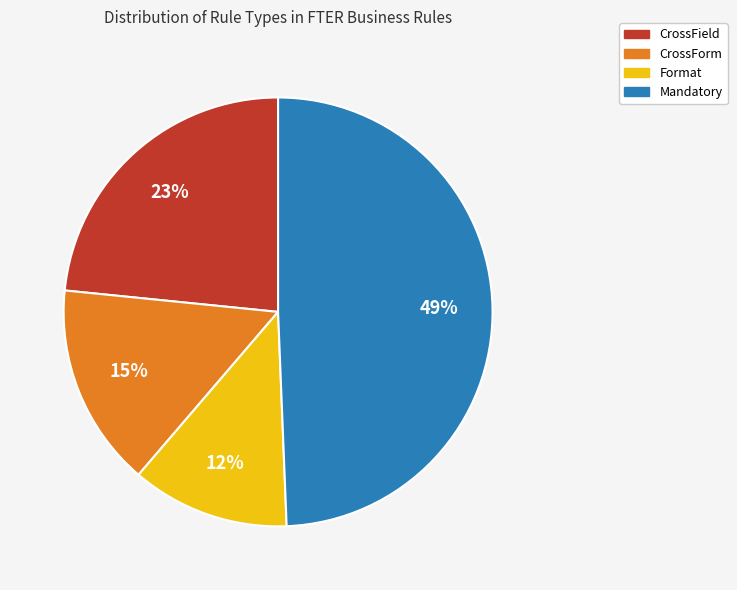

Which category has the smallest portion of the pie?

Format